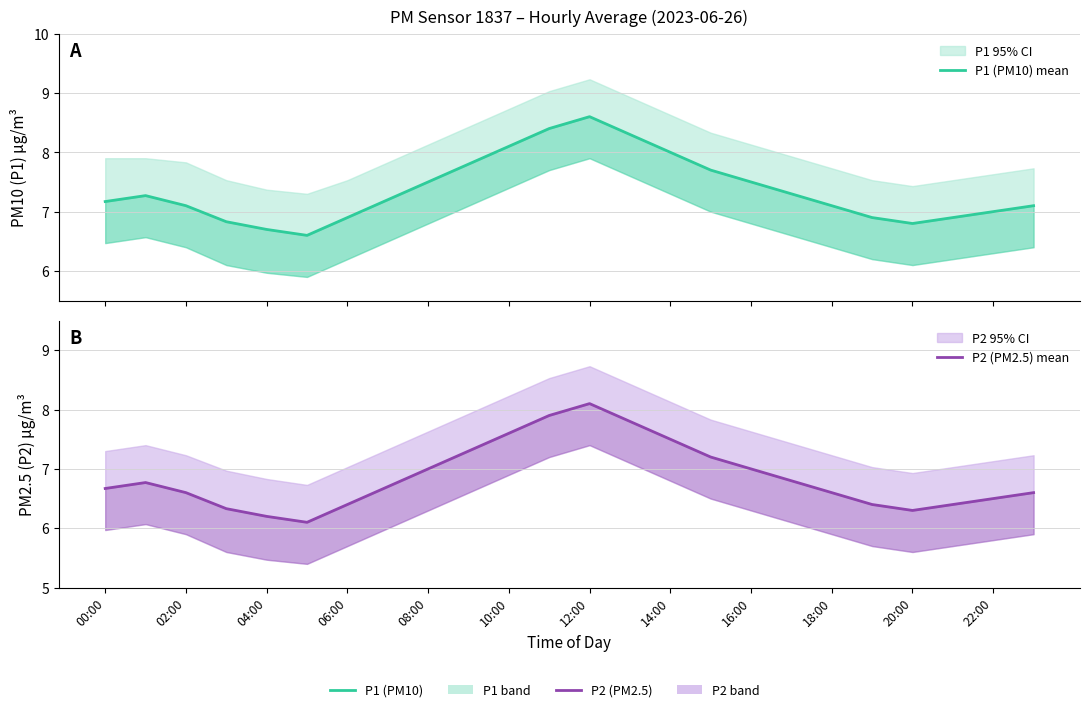

What is the average value of the P2 (PM2.5) mean series?

6.9